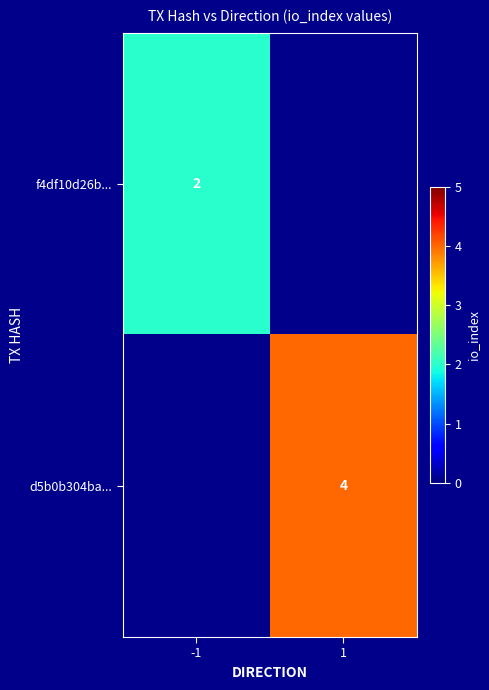

At how many categories does at least one series exceed 3?

1